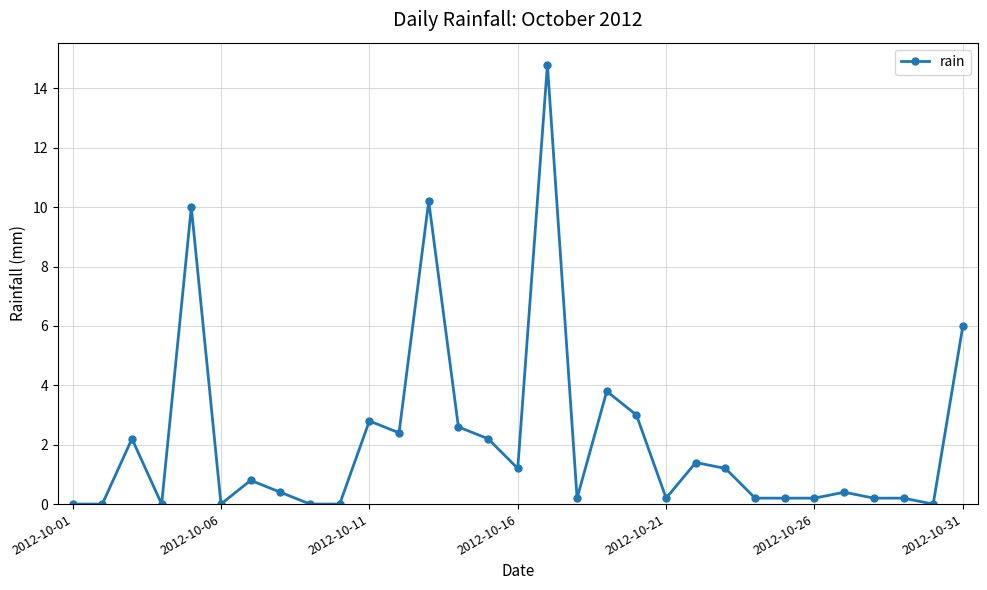

What is the greatest value displayed?

14.8